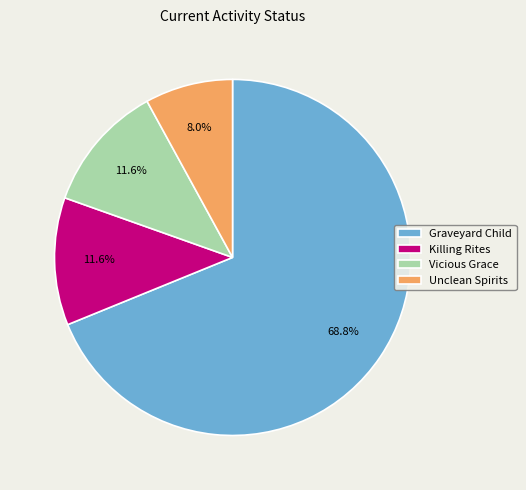

Between Vicious Grace and Graveyard Child, which is larger?

Graveyard Child